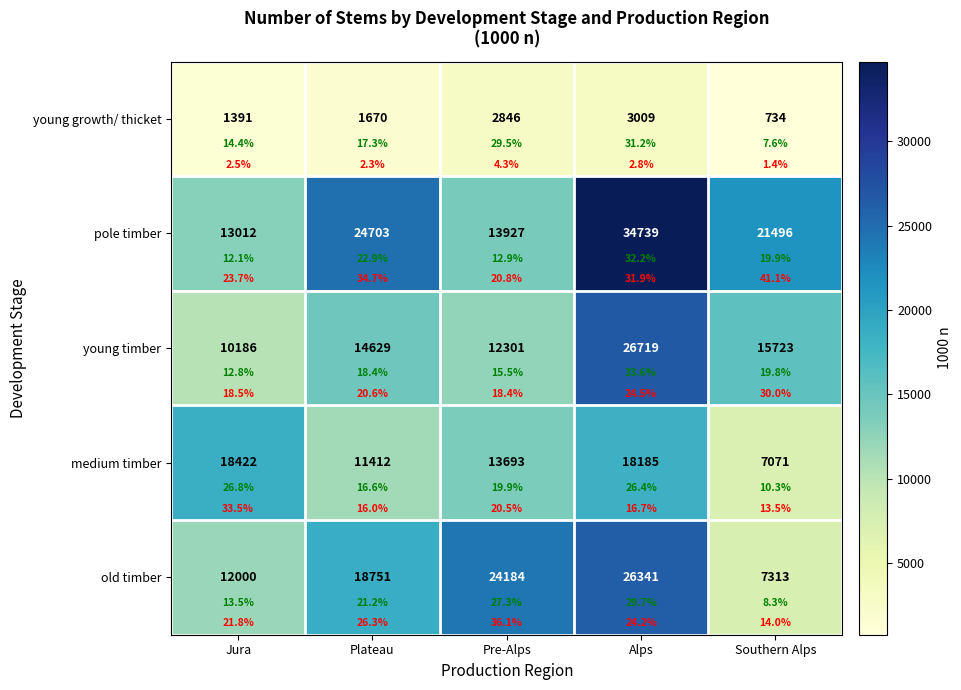

Is the value of old timber at Southern Alps greater than the value of pole timber at Alps?

No